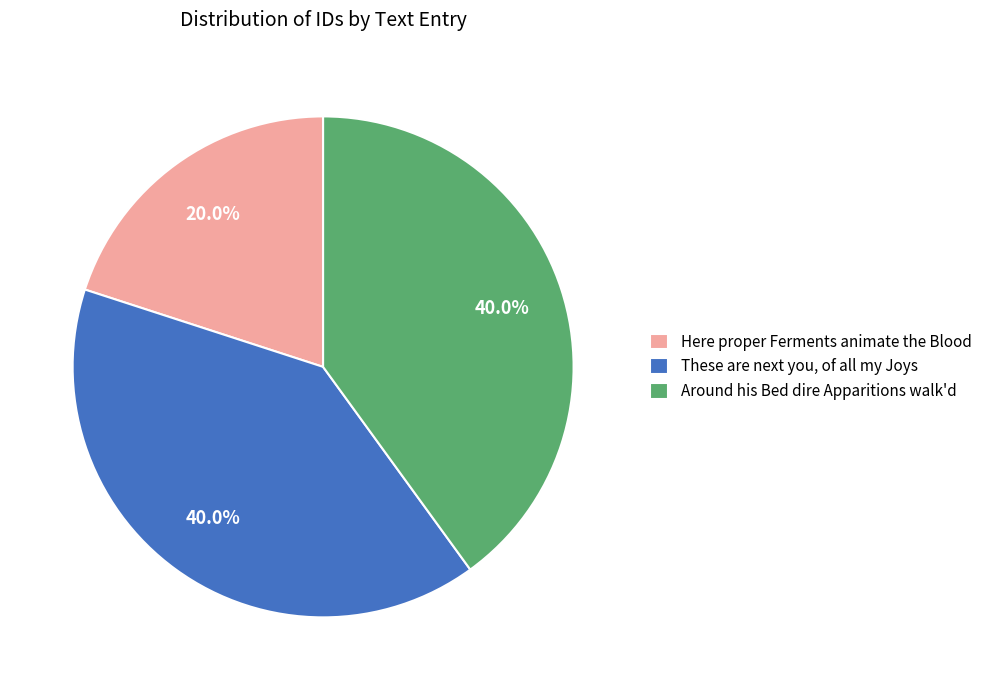

Approximately how many times larger is the value at These are next you, of all my Joys compared to Here proper Ferments animate the Blood?

2.0